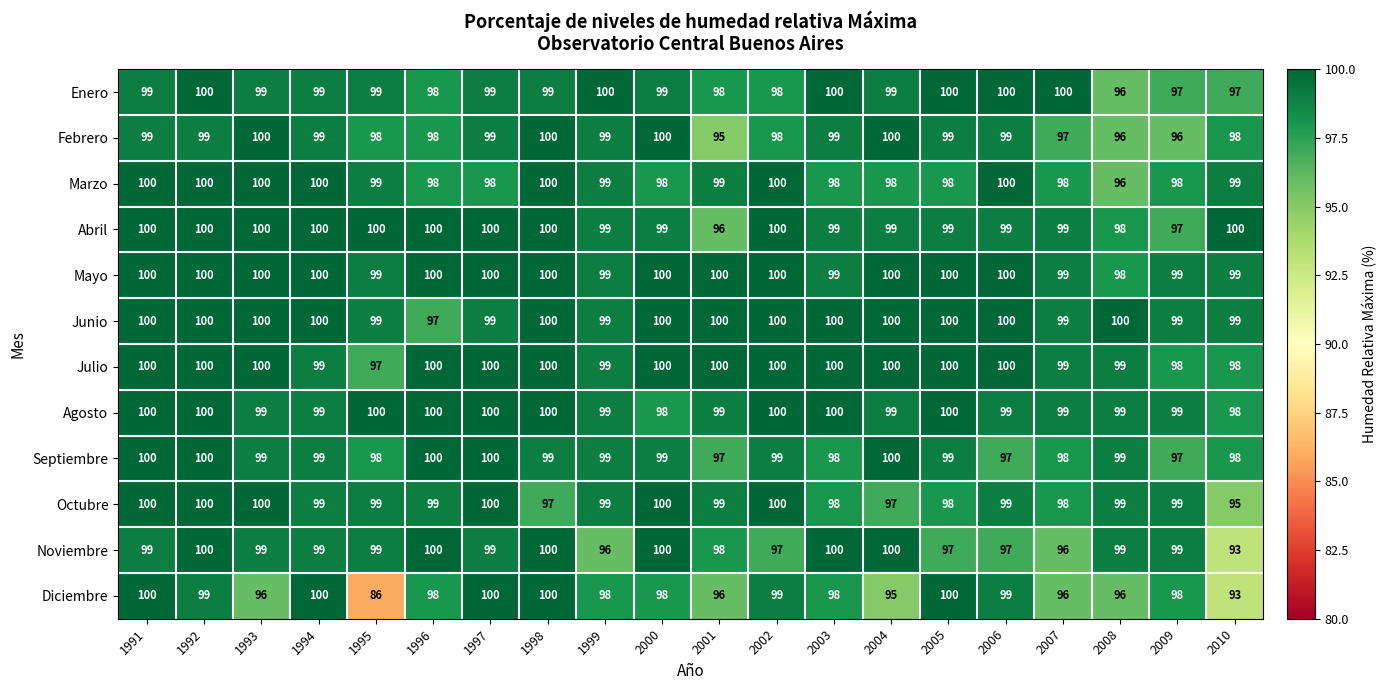

Which label corresponds to the smallest value in the chart?

1995